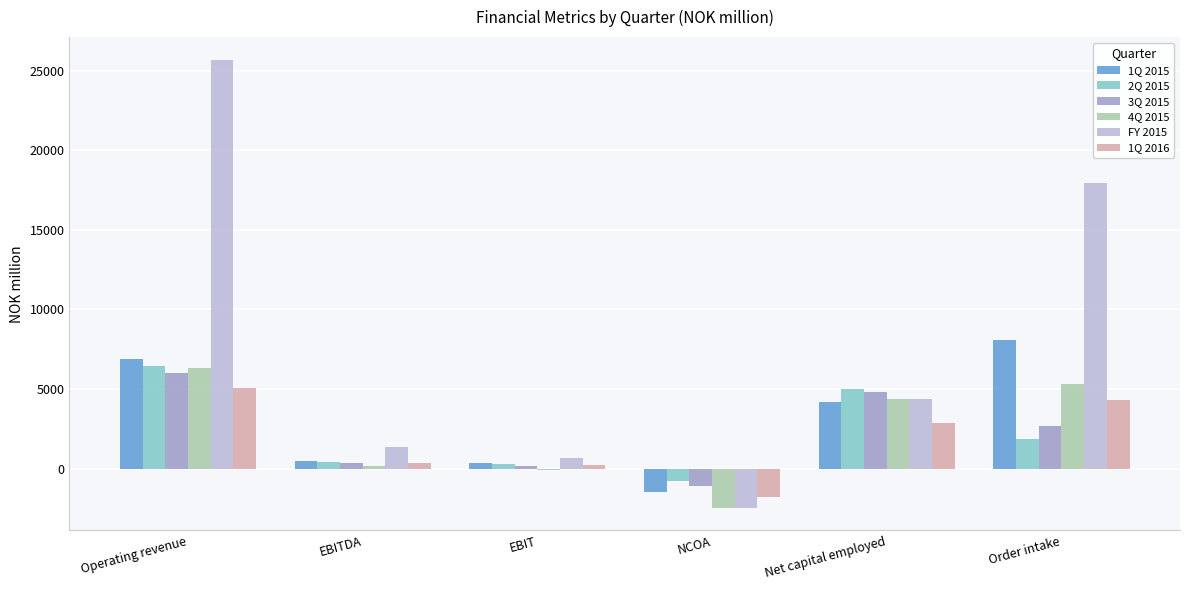

What is the highest value of the 1Q 2015 series?

8088.6